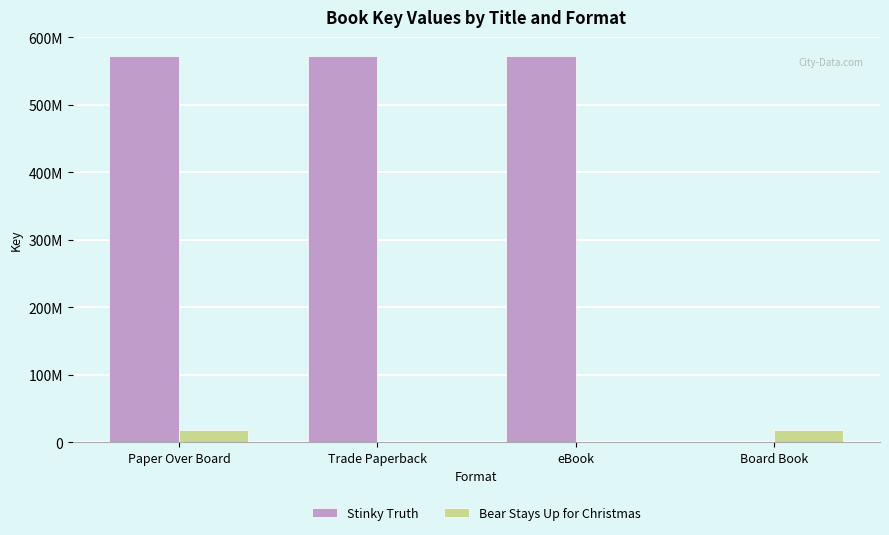

Reading left to right, extract all data points from this chart.

Stinky Truth: Paper Over Board=571659655	Trade Paperback=571659655	eBook=571659655	Board Book=0
Bear Stays Up for Christmas: Paper Over Board=18187596	Trade Paperback=0	eBook=0	Board Book=18187596